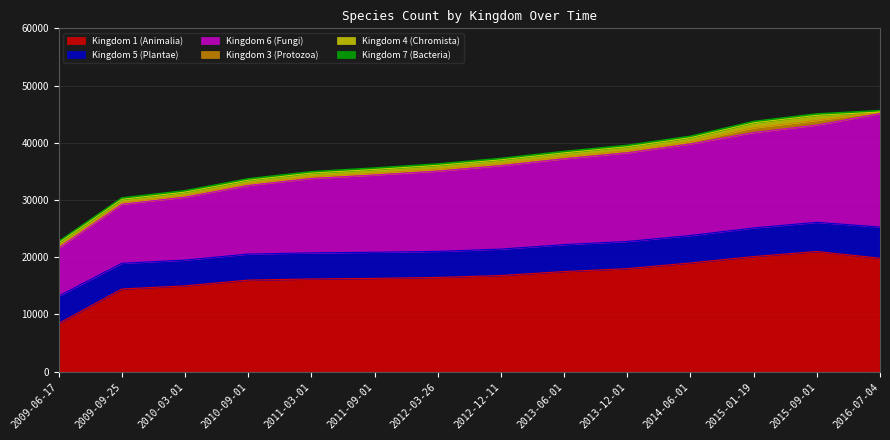

What is the sum of the Kingdom 1 (Animalia) values at 1 and 4?

30651